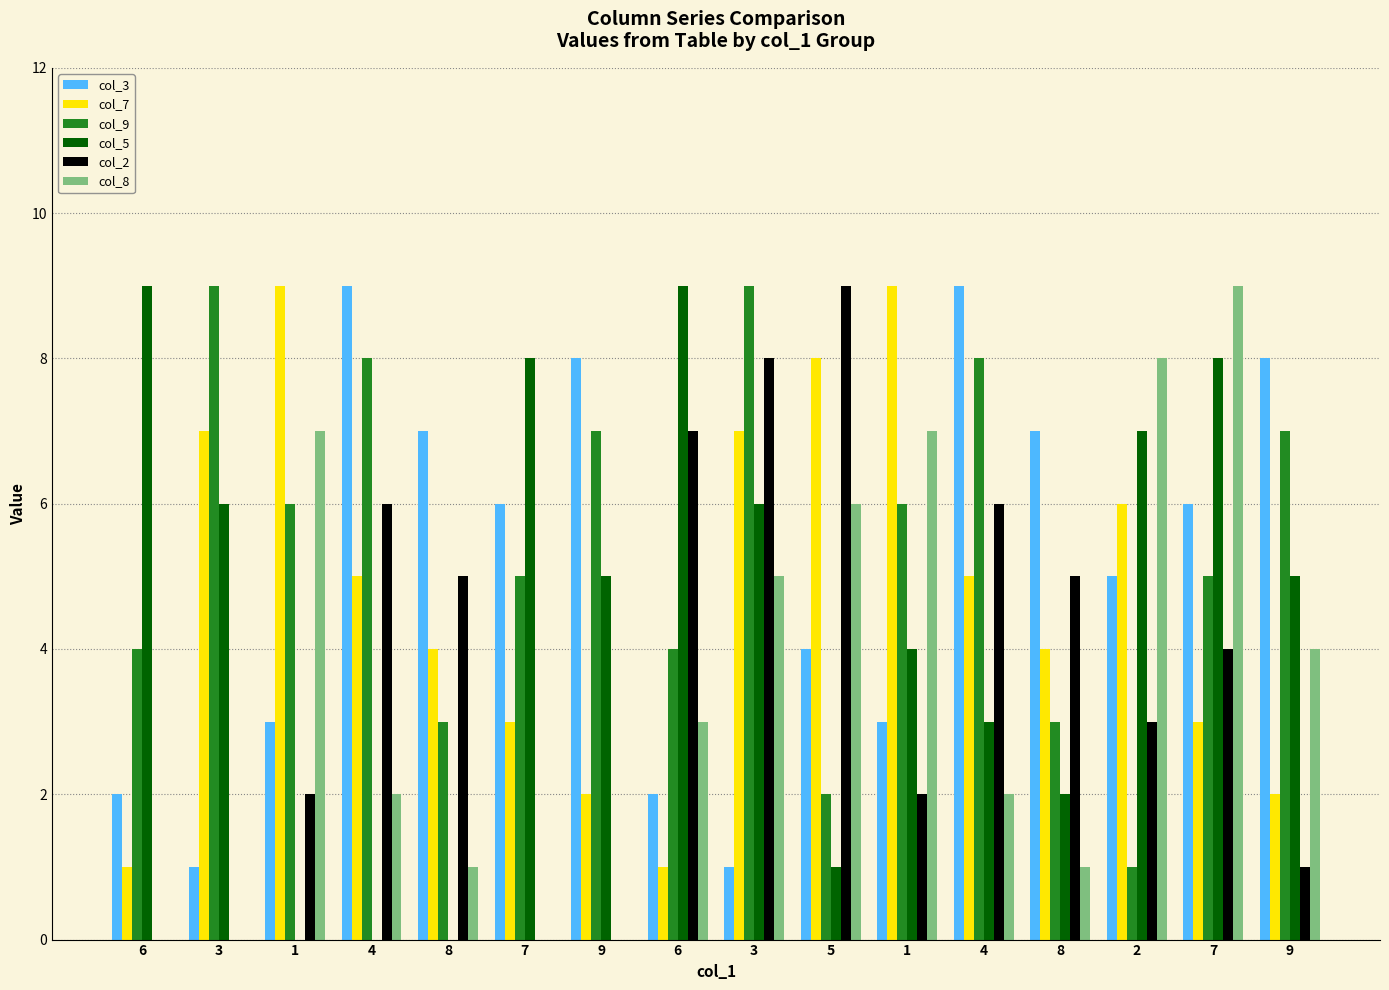

Rank the series by their maximum value, from lowest to highest.

col_3, col_7, col_9, col_5, col_2, col_8